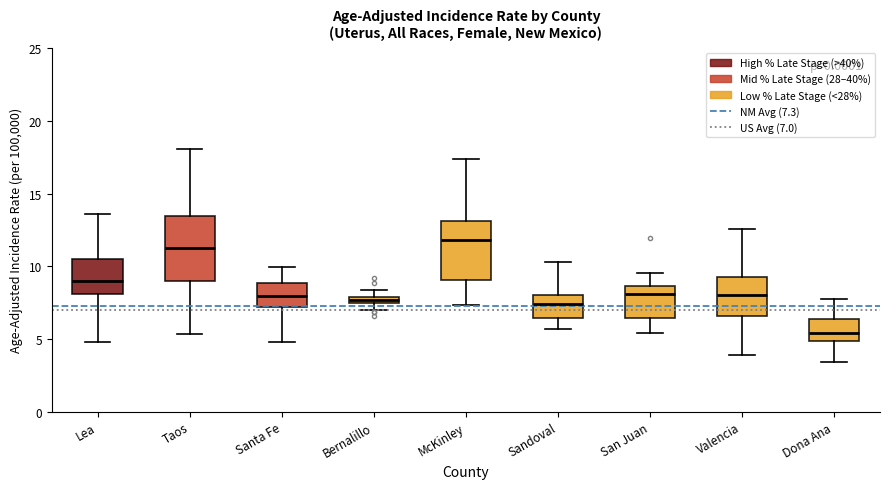

Where is the upper edge of the box for Bernalillo on the y-axis? The values are not printed on the chart, so give them approximately, as read against the axis.

8.0